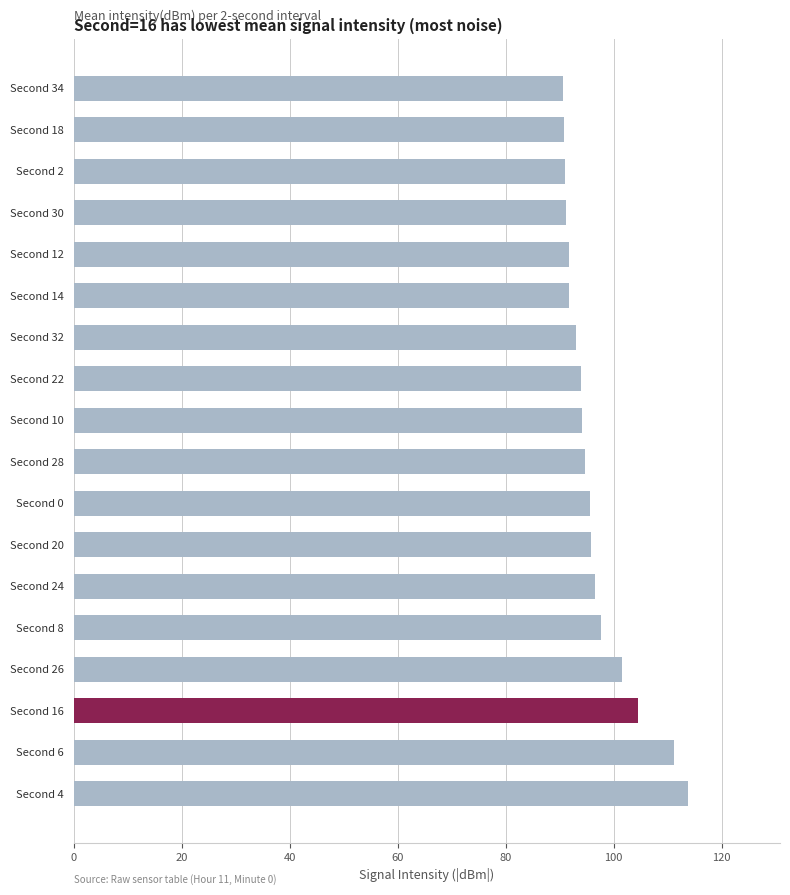

What is the difference between the maximum and minimum values?

23.1